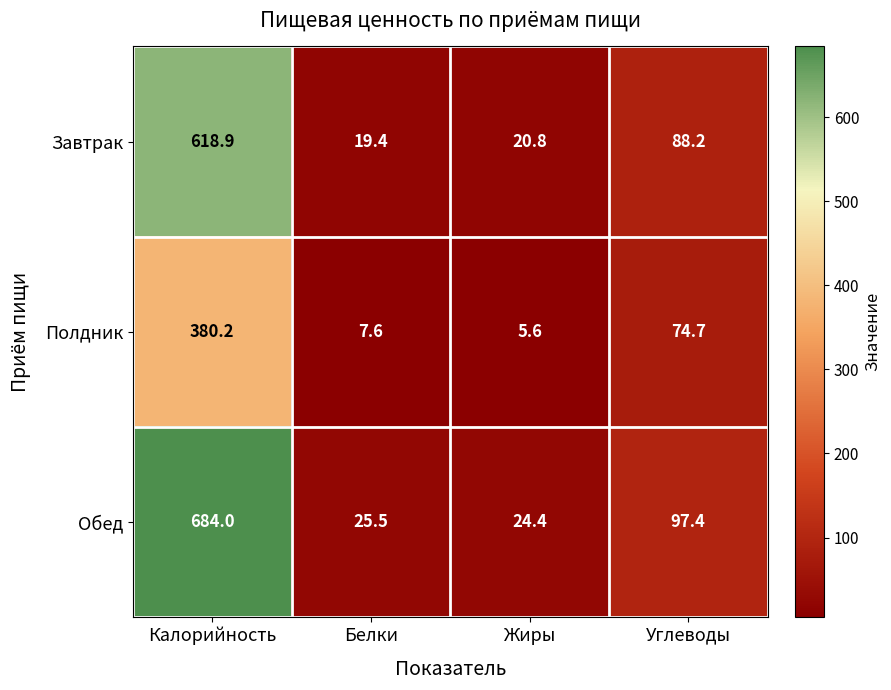

Is it true that Полдник equals 7.6 at Белки?

True